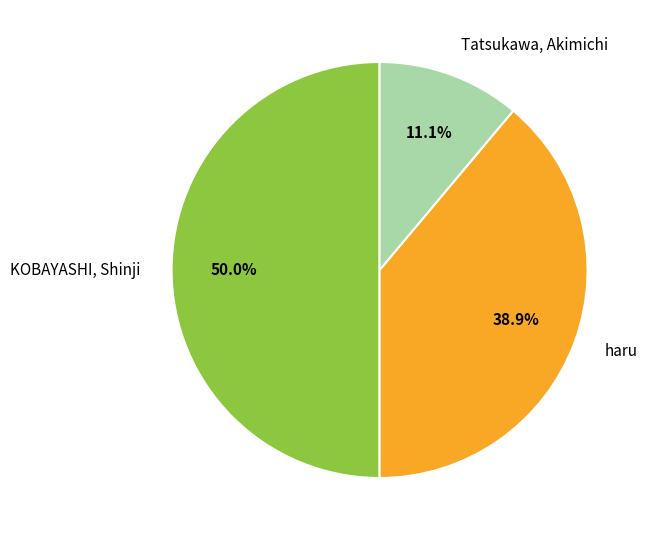

What percentage is NOT represented by haru?

61.1%